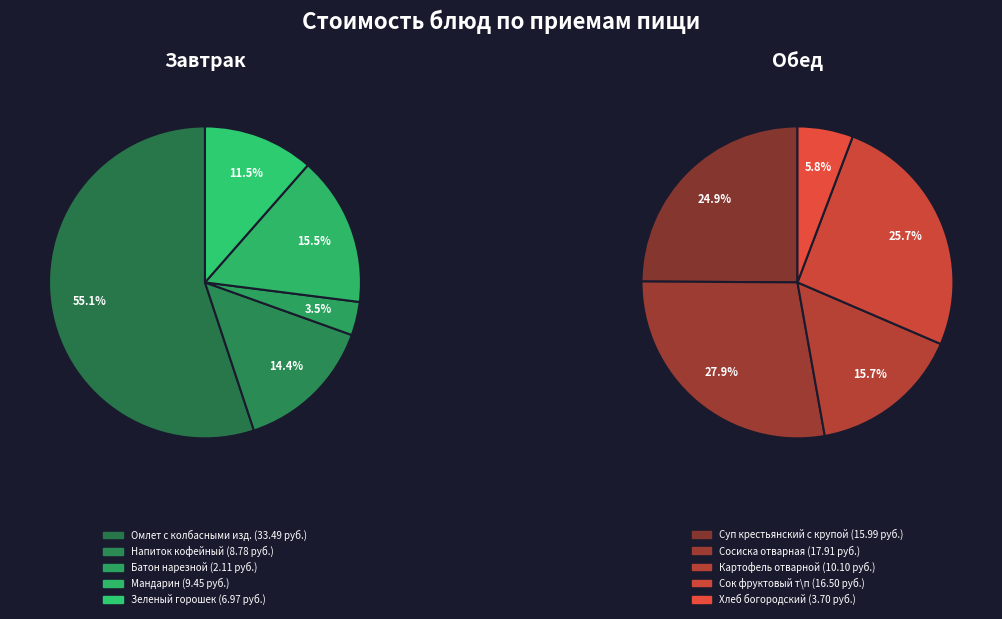

How many slices are in this pie chart?

10